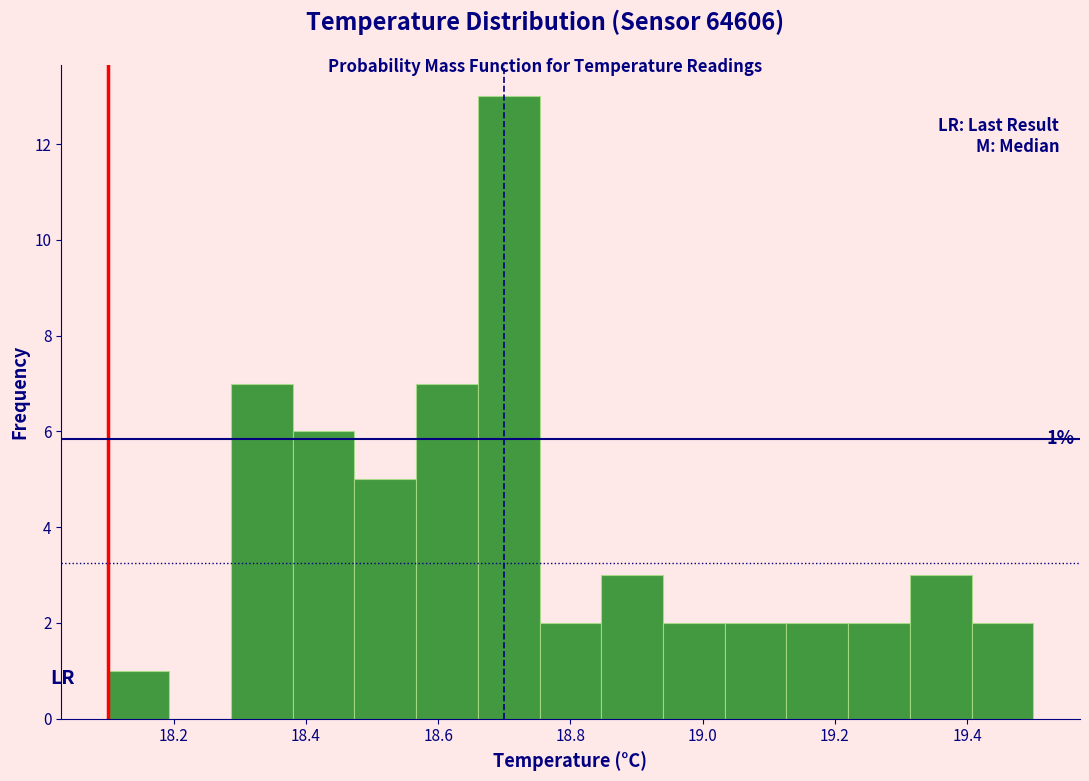

Over which range of the x-axis is the bar tallest?

18.66 to 18.76